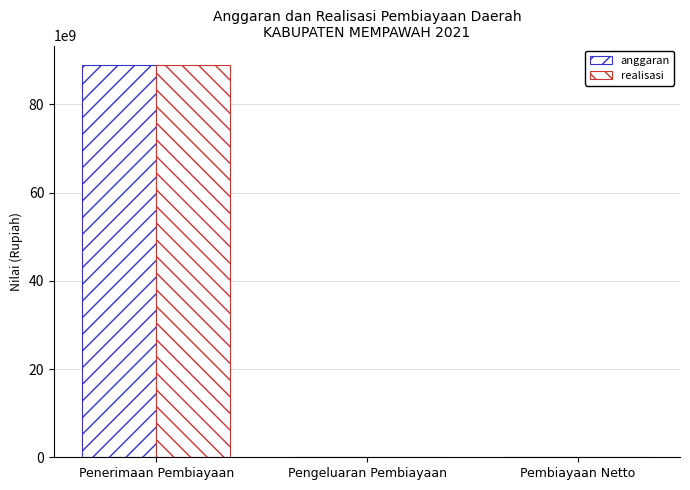

What is the maximum value shown in the chart?

88883314843.0